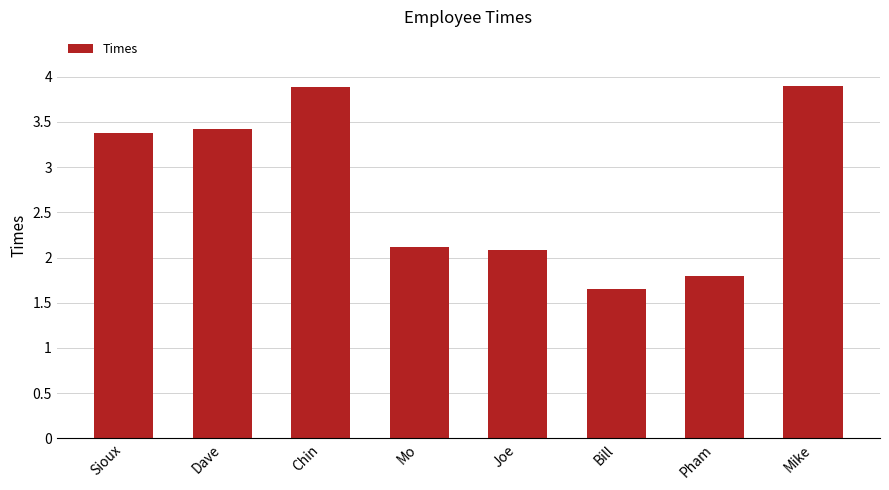

What is the maximum value shown in the chart?

3.9